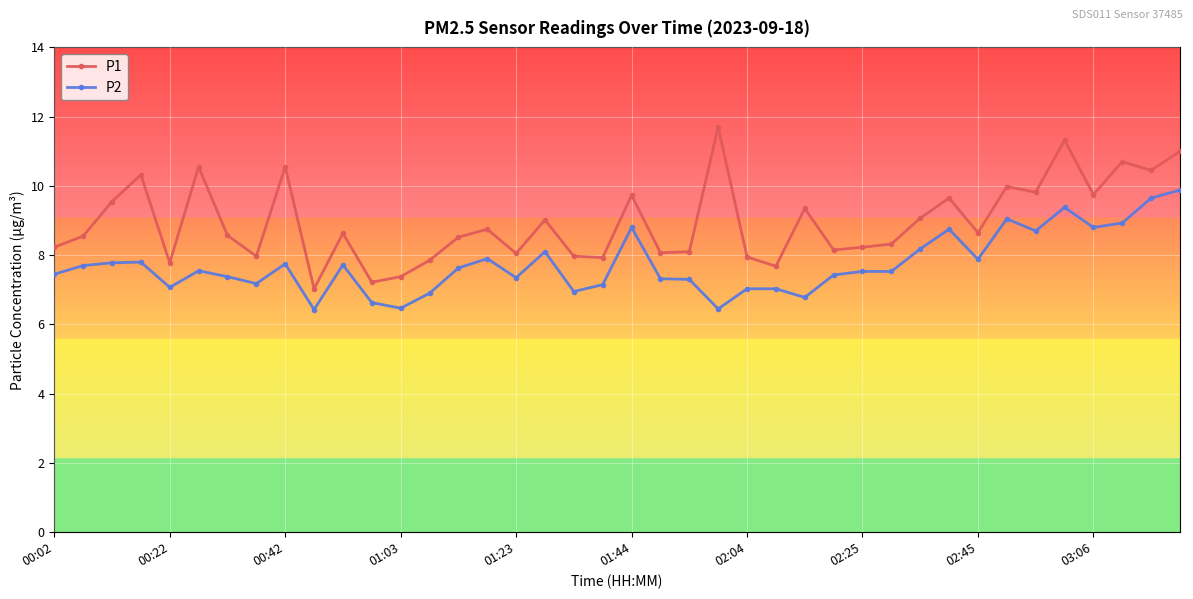

What is the average value of the P2 series?

7.7